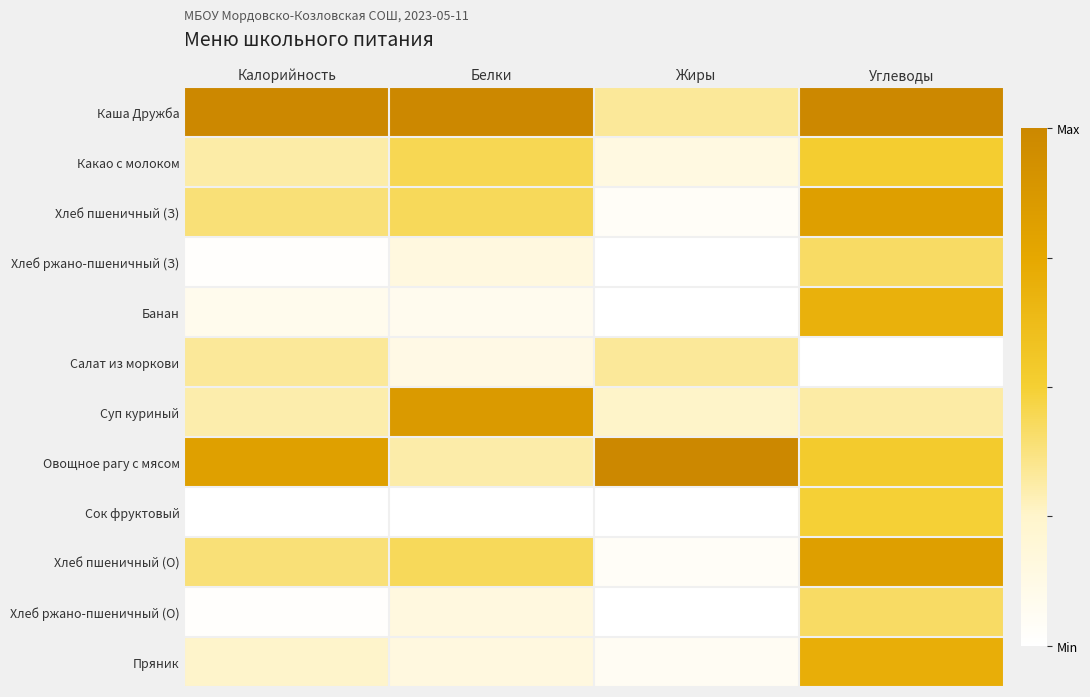

What is the total value across all series at Жиры?

2.2